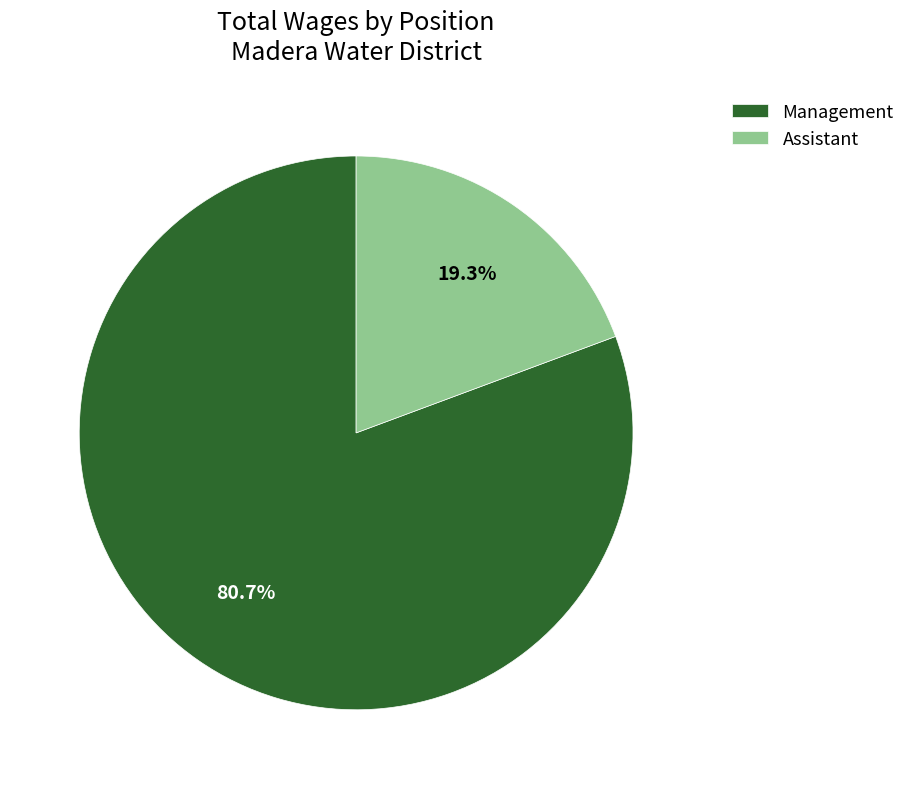

How much of the chart is everything except Assistant?

80.7%